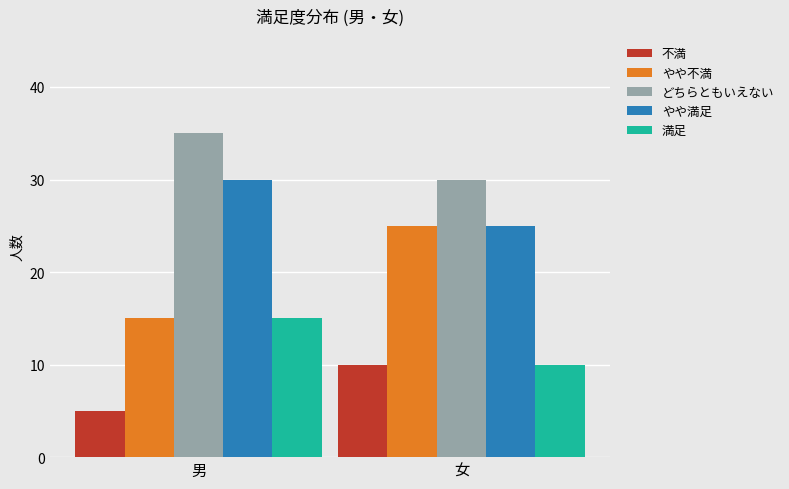

What position from the right is 女?

1